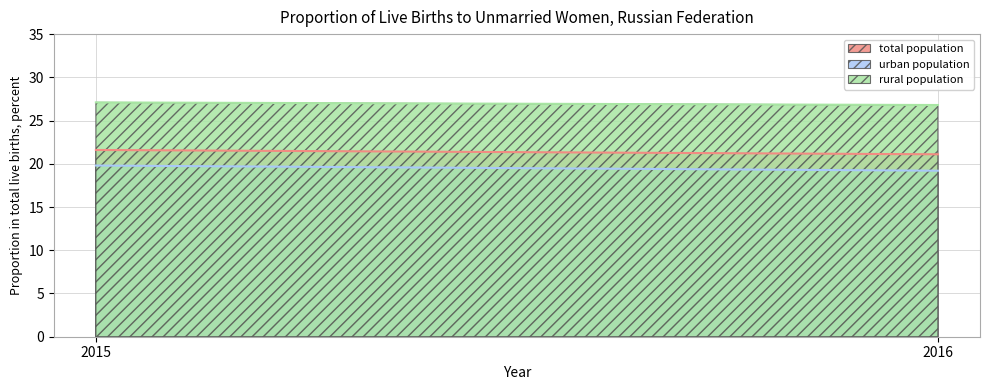

True or false: total population has a value of 10.1 at 2015.

False